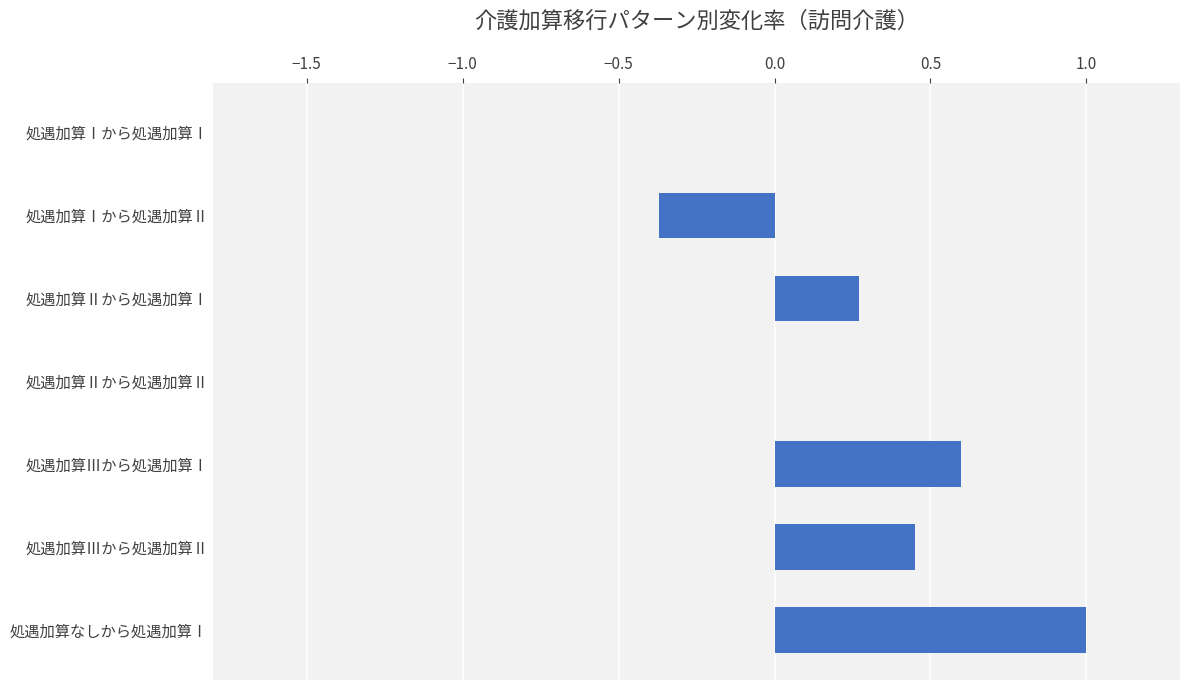

What is the sum of all values?

1.9